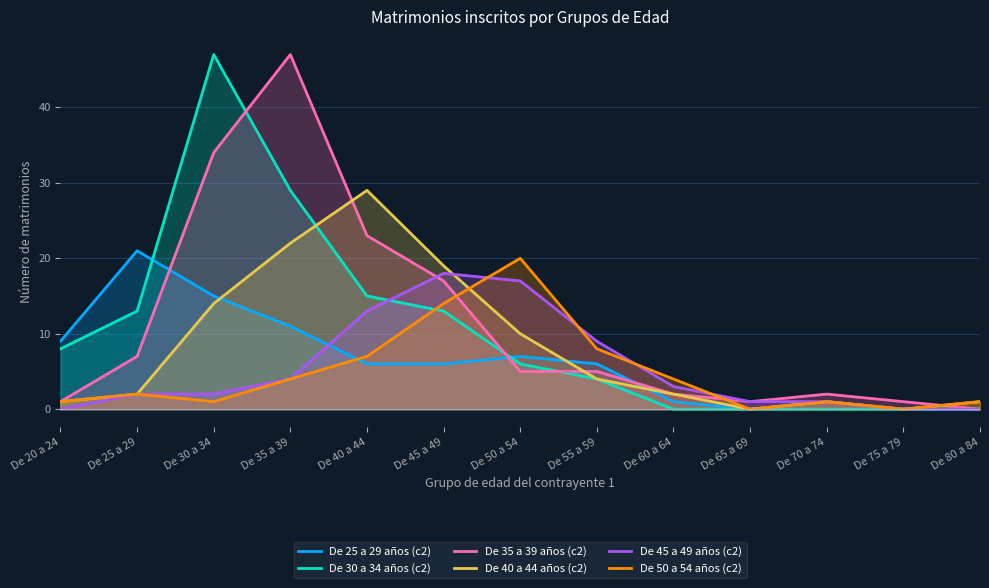

What are all the series names shown in the legend?

De 25 a 29 años (c2), De 30 a 34 años (c2), De 35 a 39 años (c2), De 40 a 44 años (c2), De 45 a 49 años (c2), De 50 a 54 años (c2)